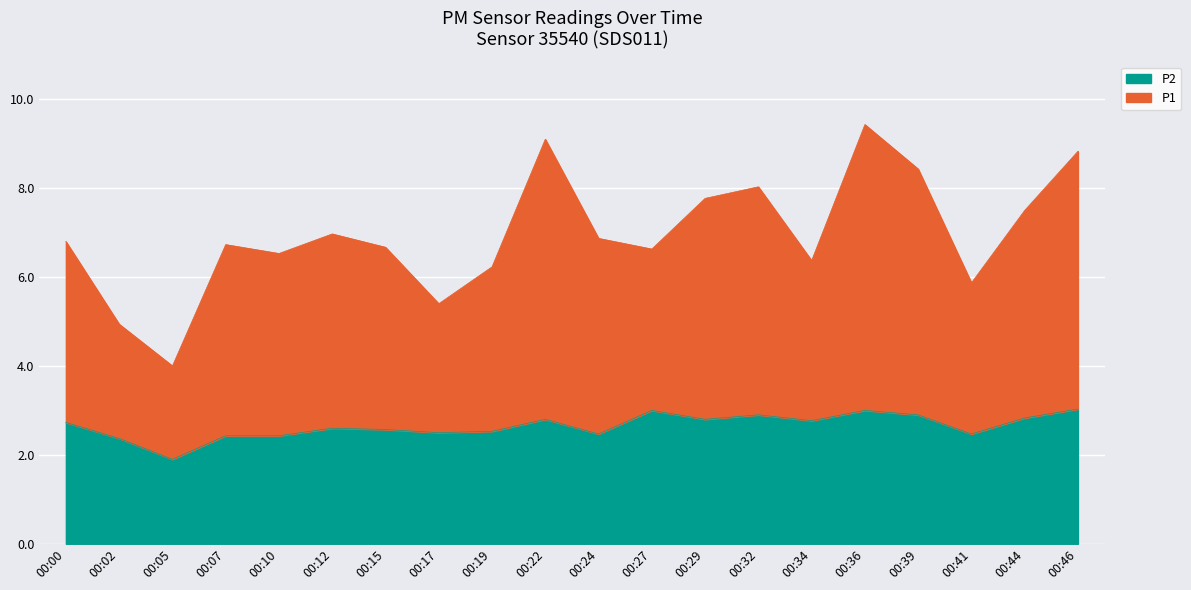

Rank the series by their maximum value, from lowest to highest.

P2, P1